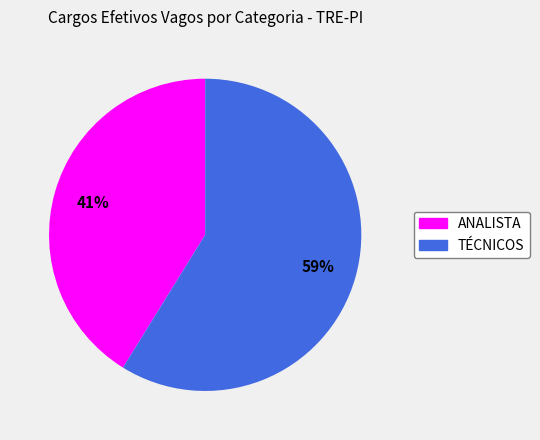

To the nearest percent, what is the difference between the largest and smallest slice percentages?

18%